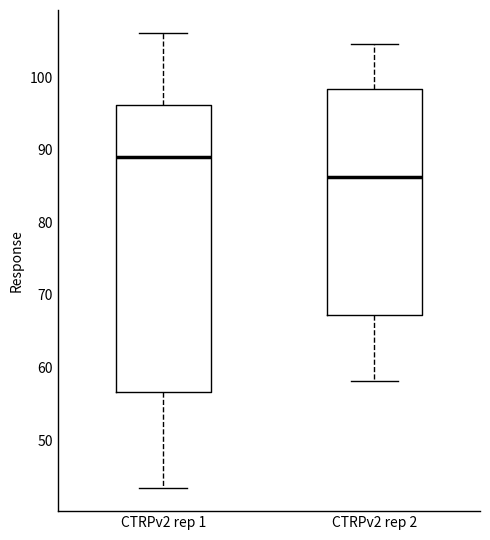

Comparing the boxes themselves (not the whiskers), which one is the tallest?

CTRPv2 rep 1